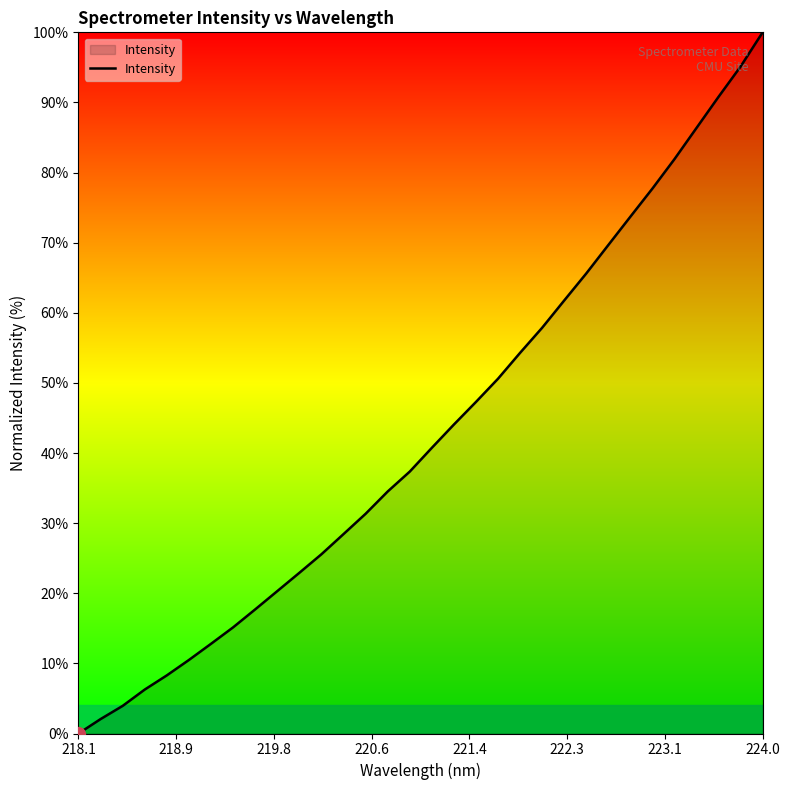

What is the difference between the maximum and minimum values?

100.0